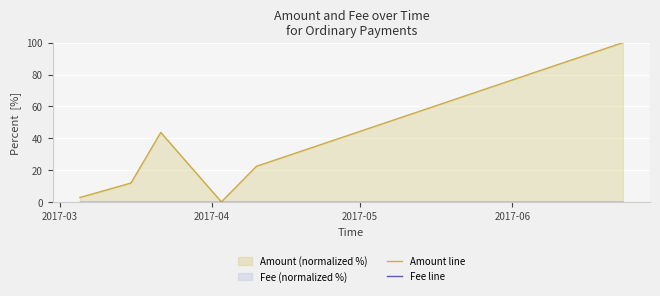

Which series has the largest range (max minus min)?

Amount line